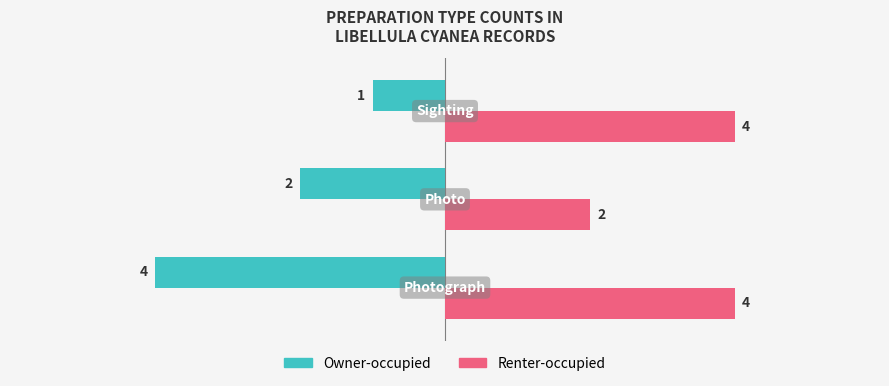

How many Owner-occupied values are between -4 and -1?

3